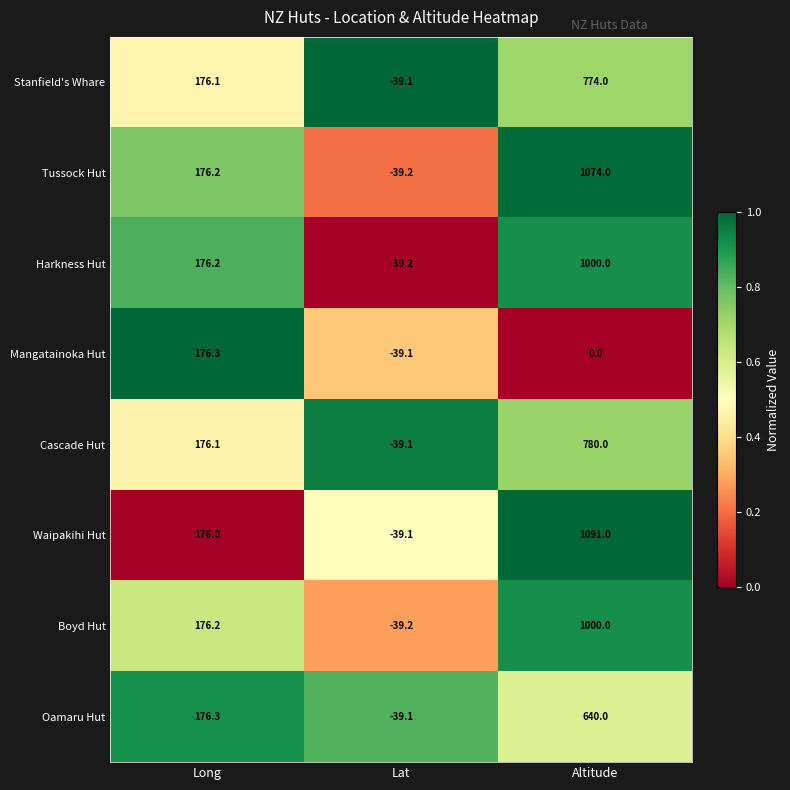

The value of Boyd Hut at Long is 176.2. True or false?

True